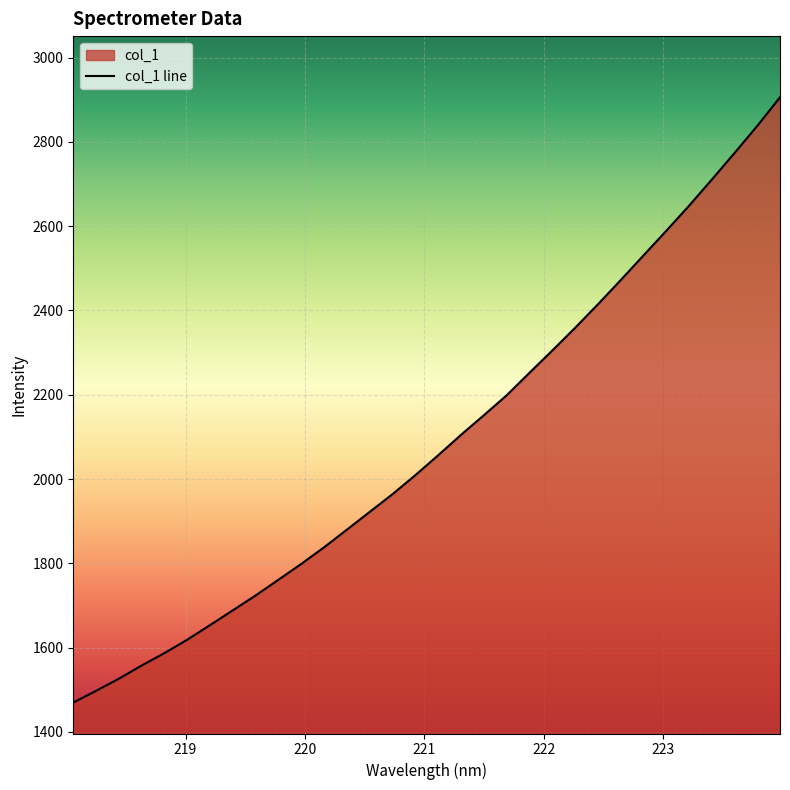

What is the difference between the maximum and minimum values?

1436.0